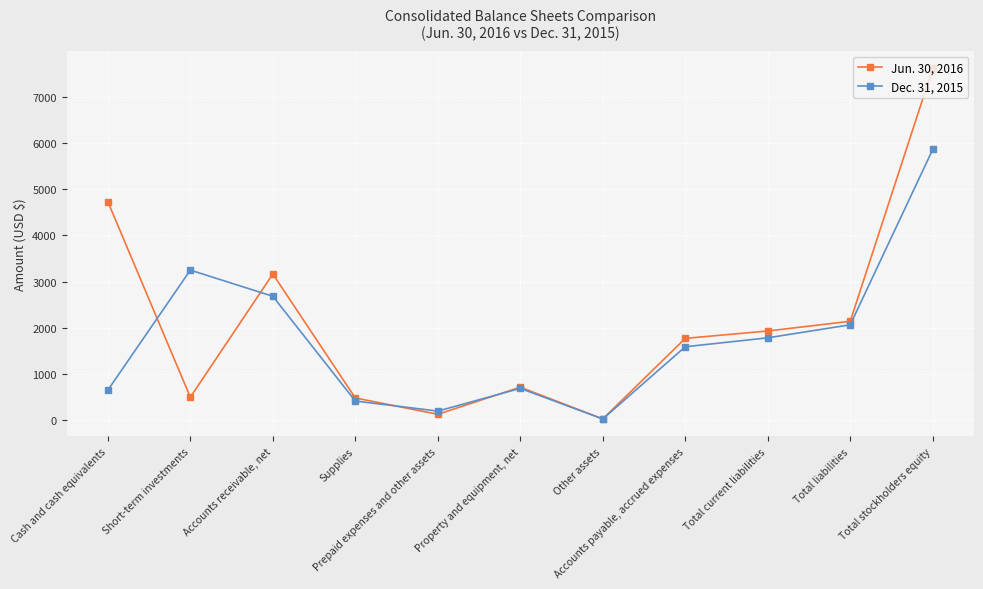

True or false: Jun. 30, 2016 has more than 1 points higher than both neighbors.

True